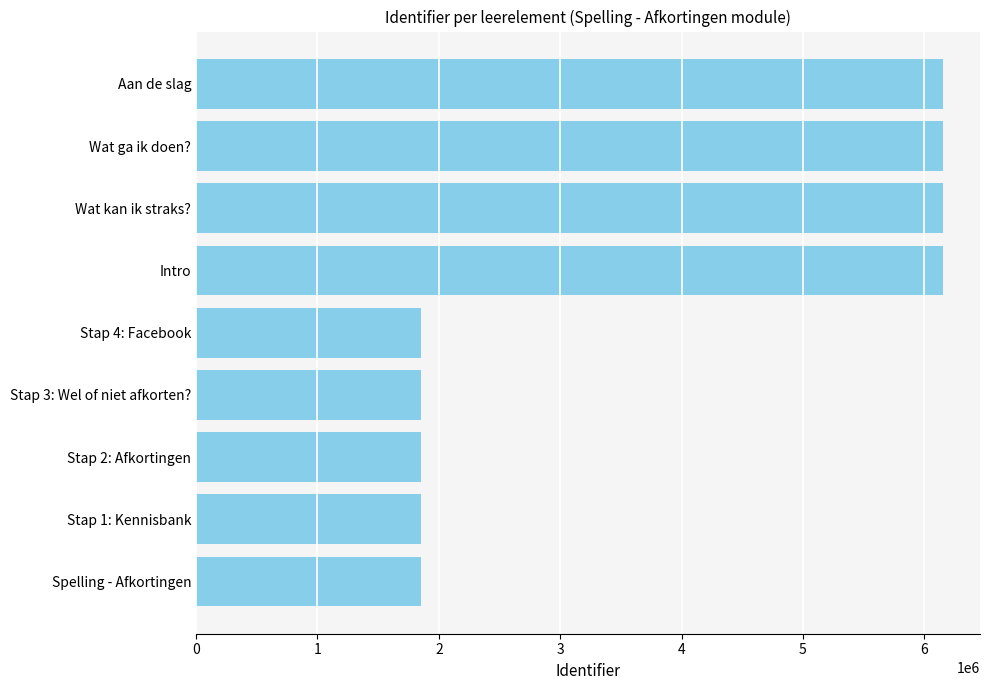

How many values are below 1852346?

4